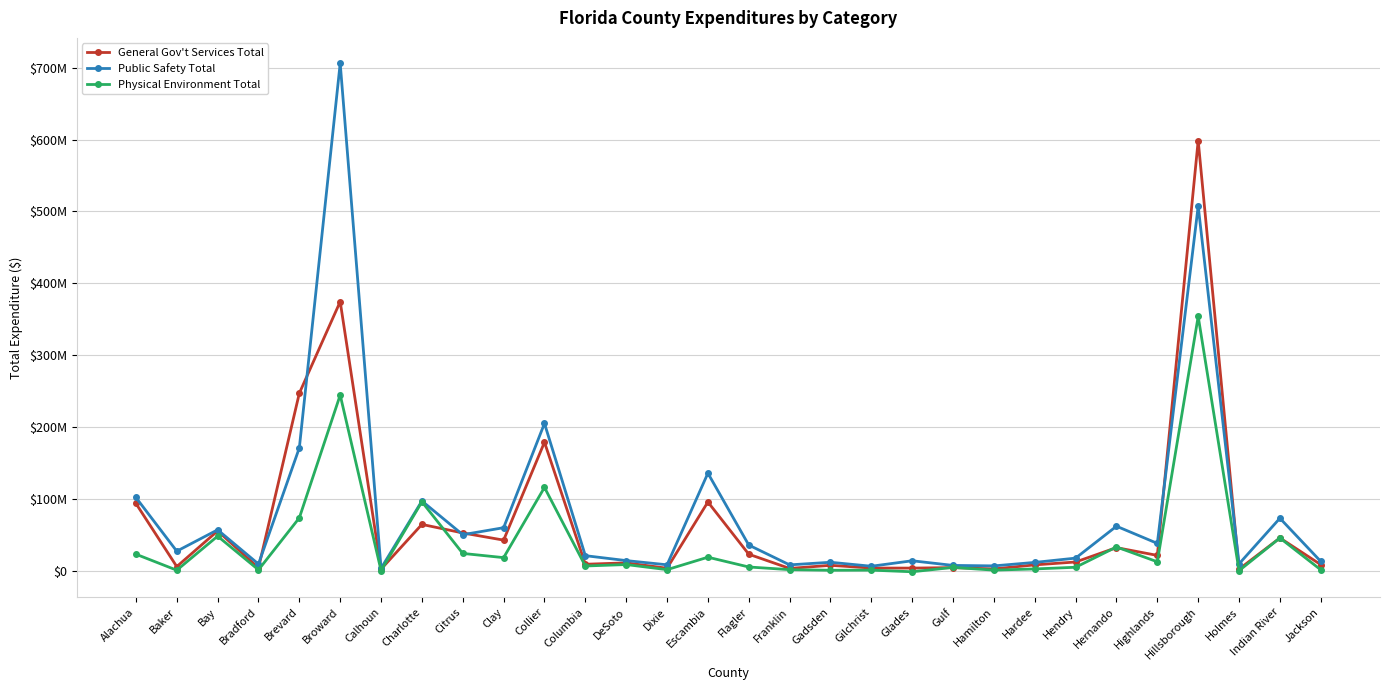

What is the value of the Physical Environment Total point at the 9th from the left?

24298952